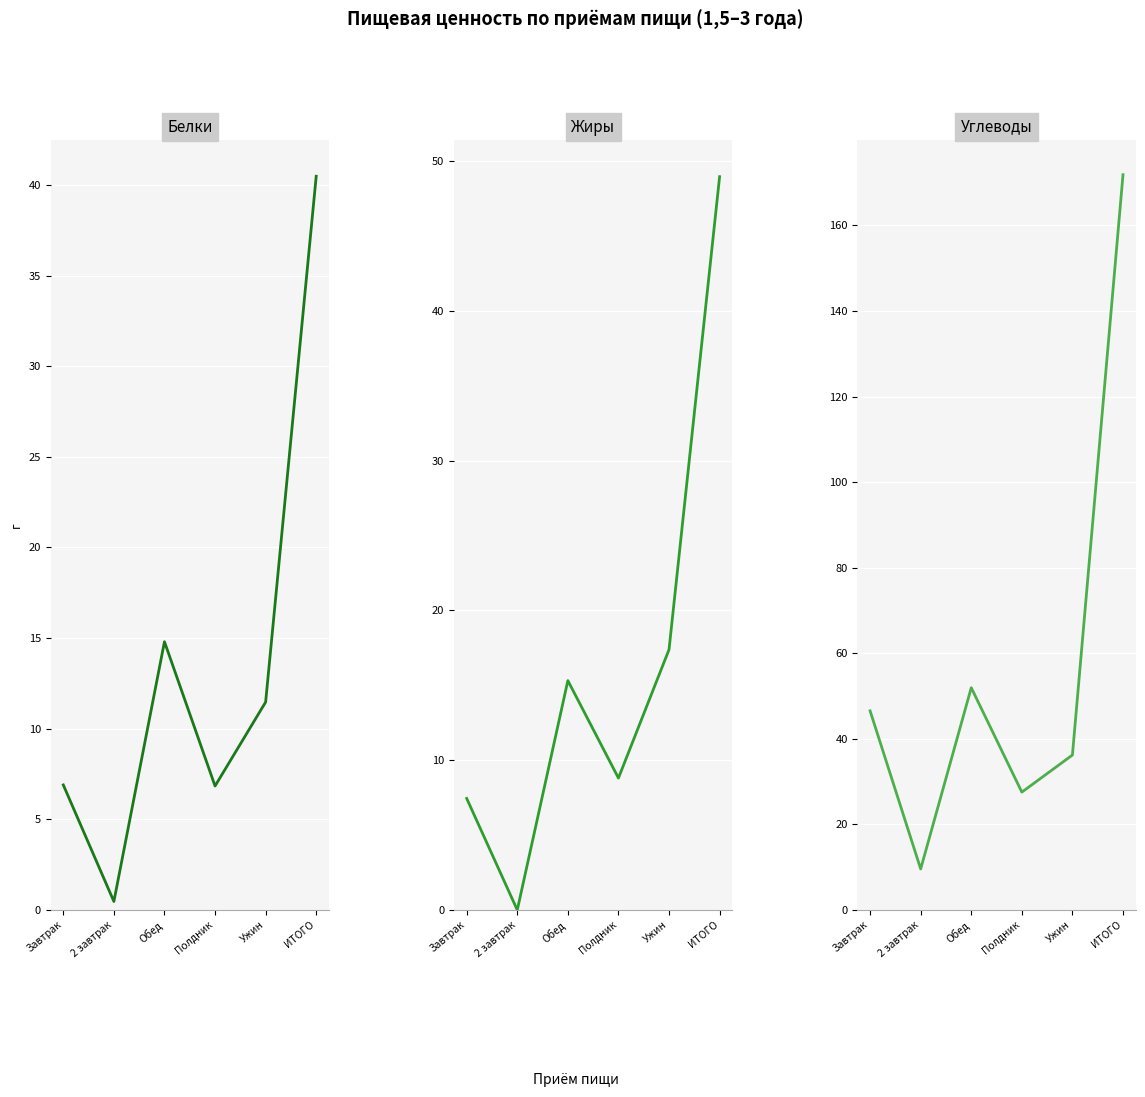

The value of Белки at Завтрак is 6.9. True or false?

True